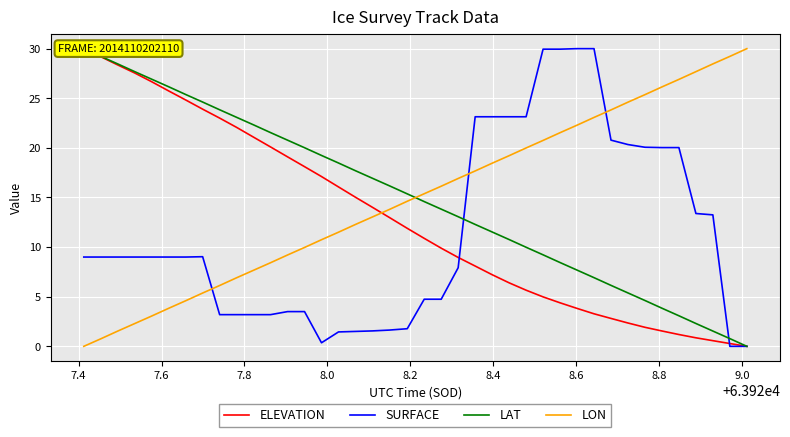

True or false: LAT and ELEVATION intersect in this chart.

False